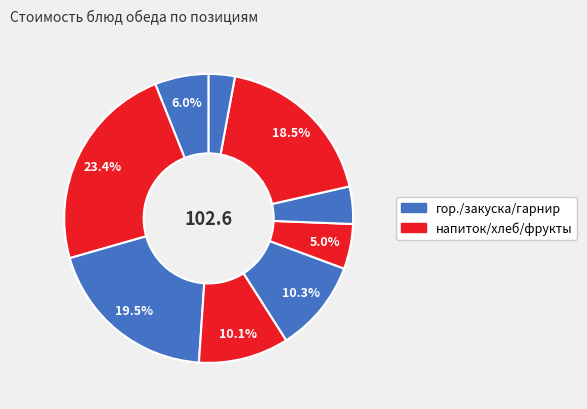

How many slices are in this pie chart?

9